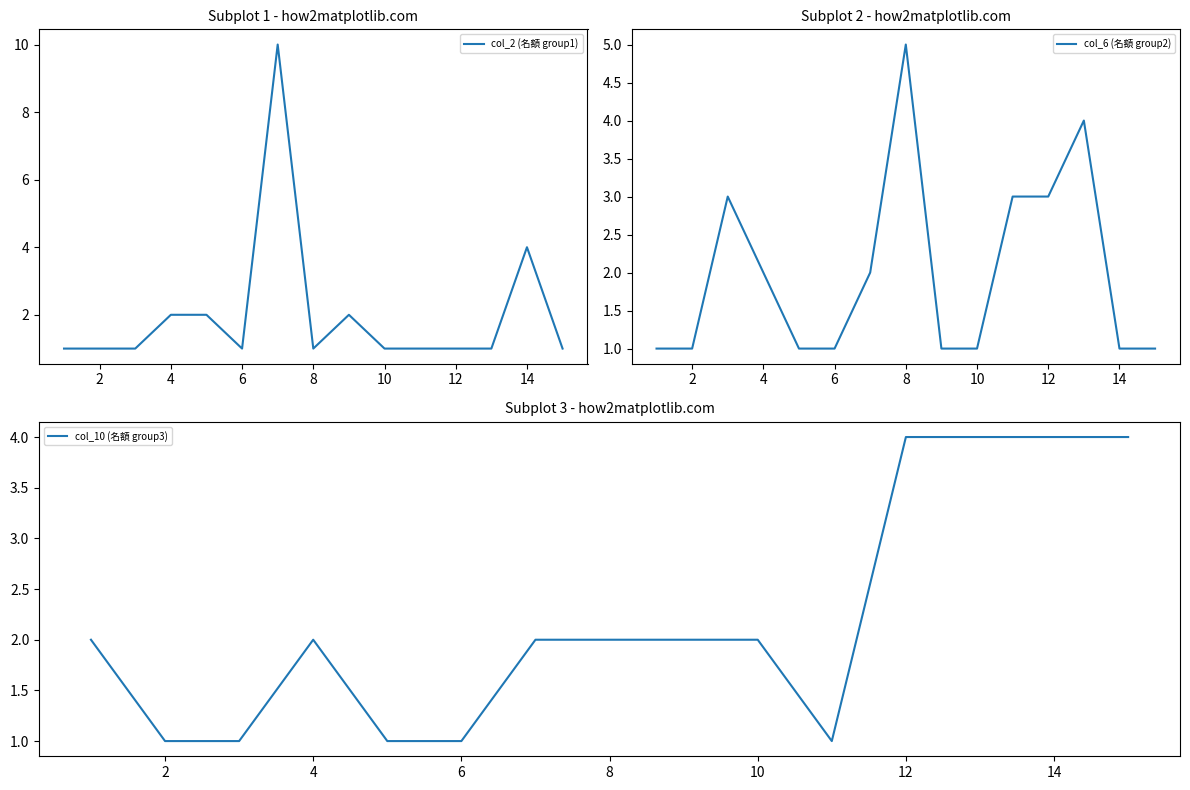

What value does the col_6 (名額 group2) series have at 14?

1